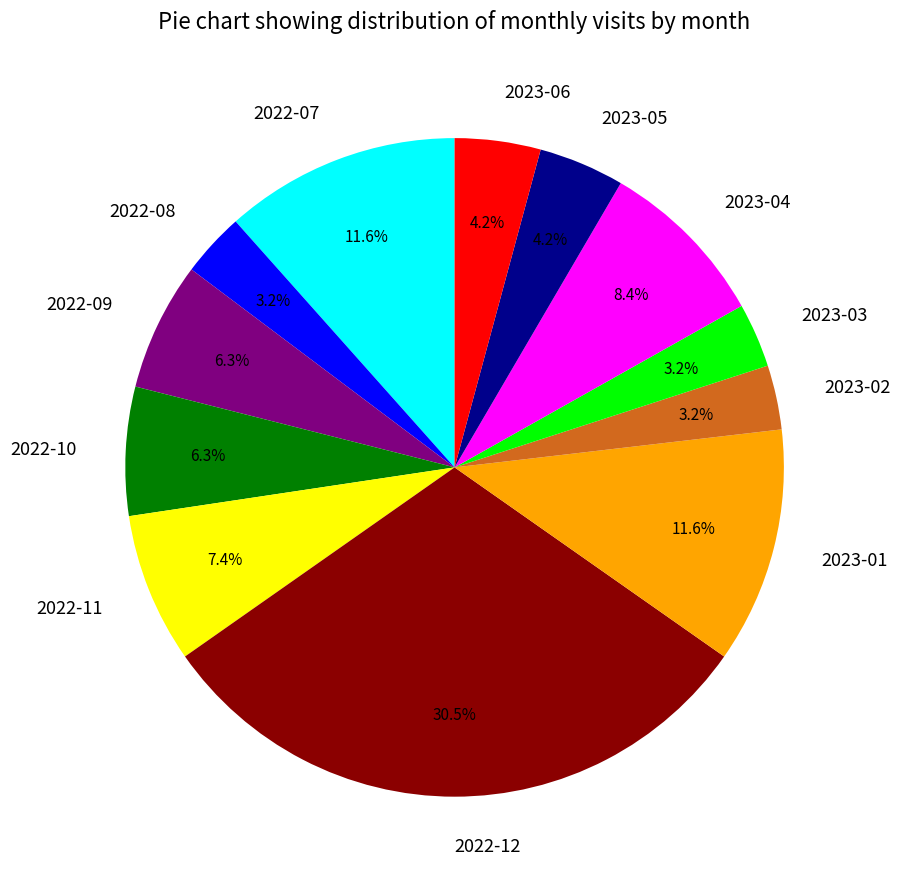

To the nearest percent, what portion does 2023-01 represent?

12%